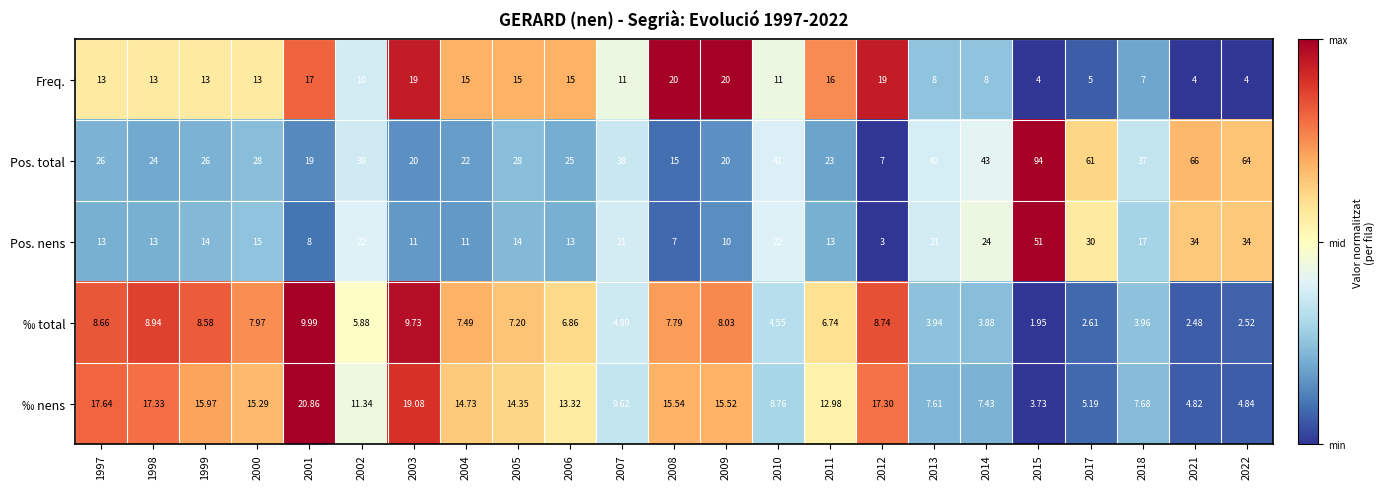

List the series in order of their peak value, highest first.

Pos. total, Pos. nens, ‰ nens, Freq., ‰ total